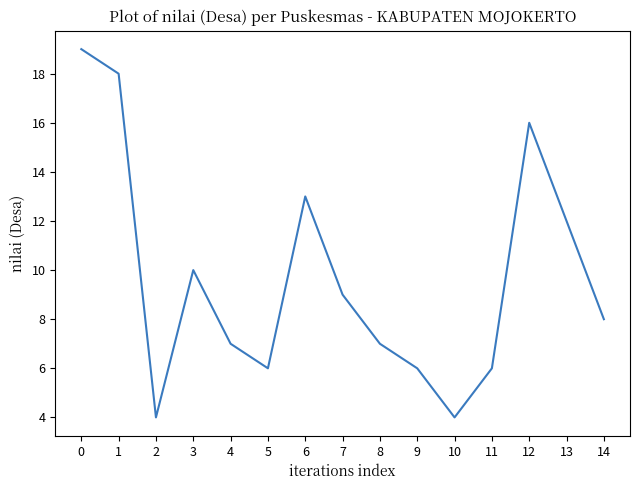

Is it true that the value at 0 is 19?

True